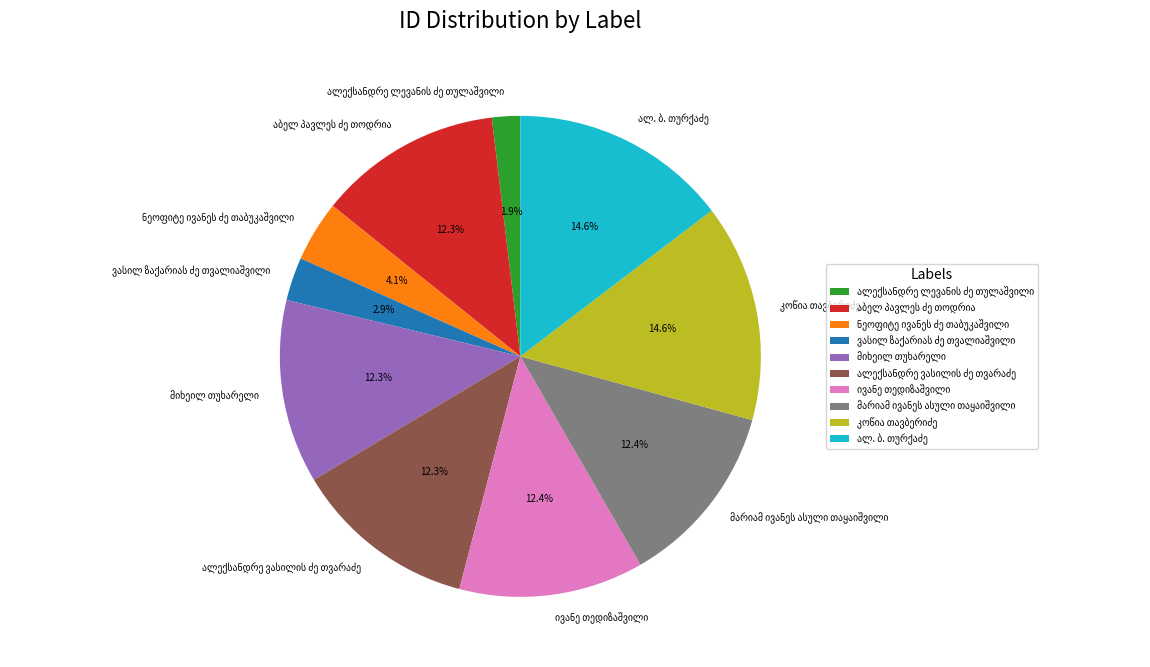

Is there any slice that represents more than half of the pie?

No